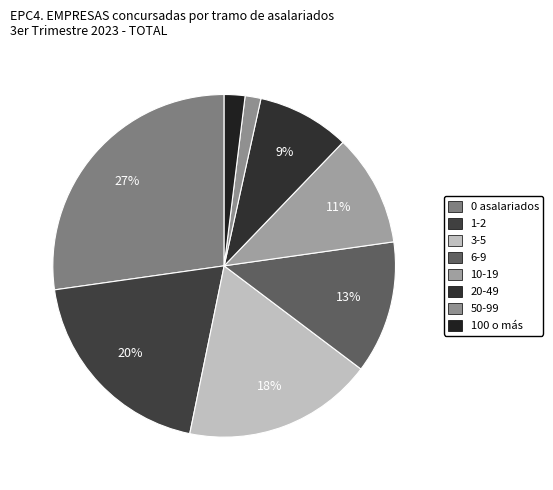

To the nearest percent, what portion does 50-99 represent?

1%